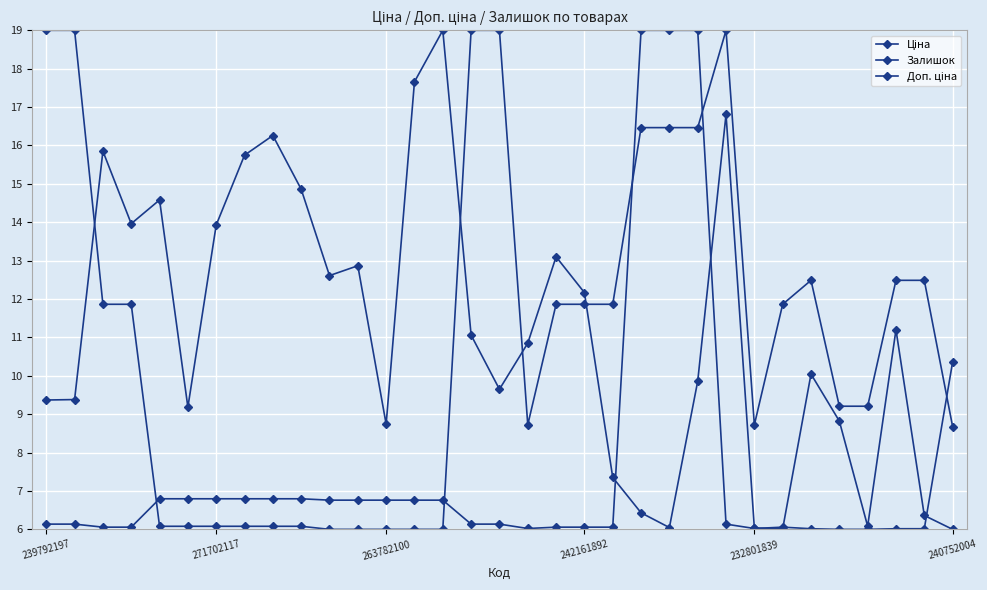

How many lines are shown in the chart?

3